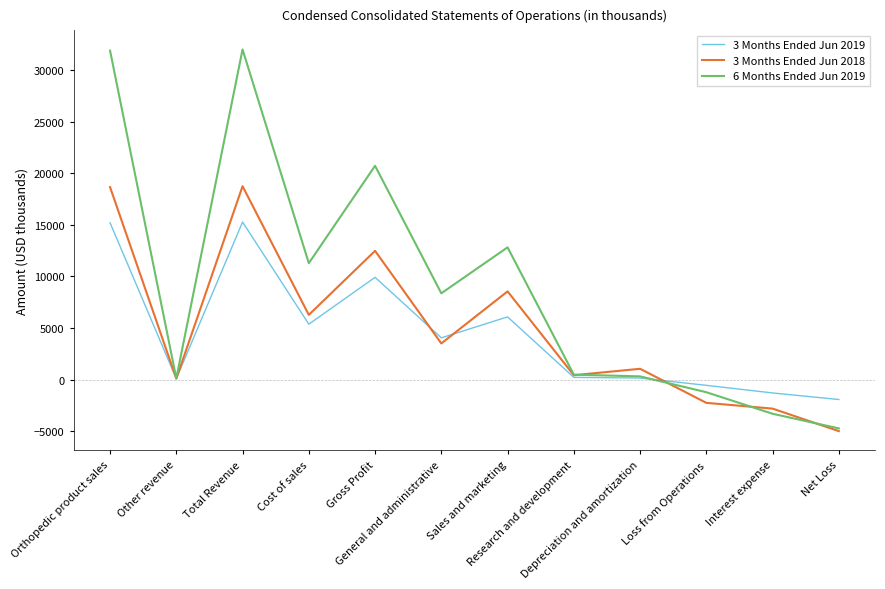

Where is the first local maximum for 3 Months Ended Jun 2019?

Total Revenue